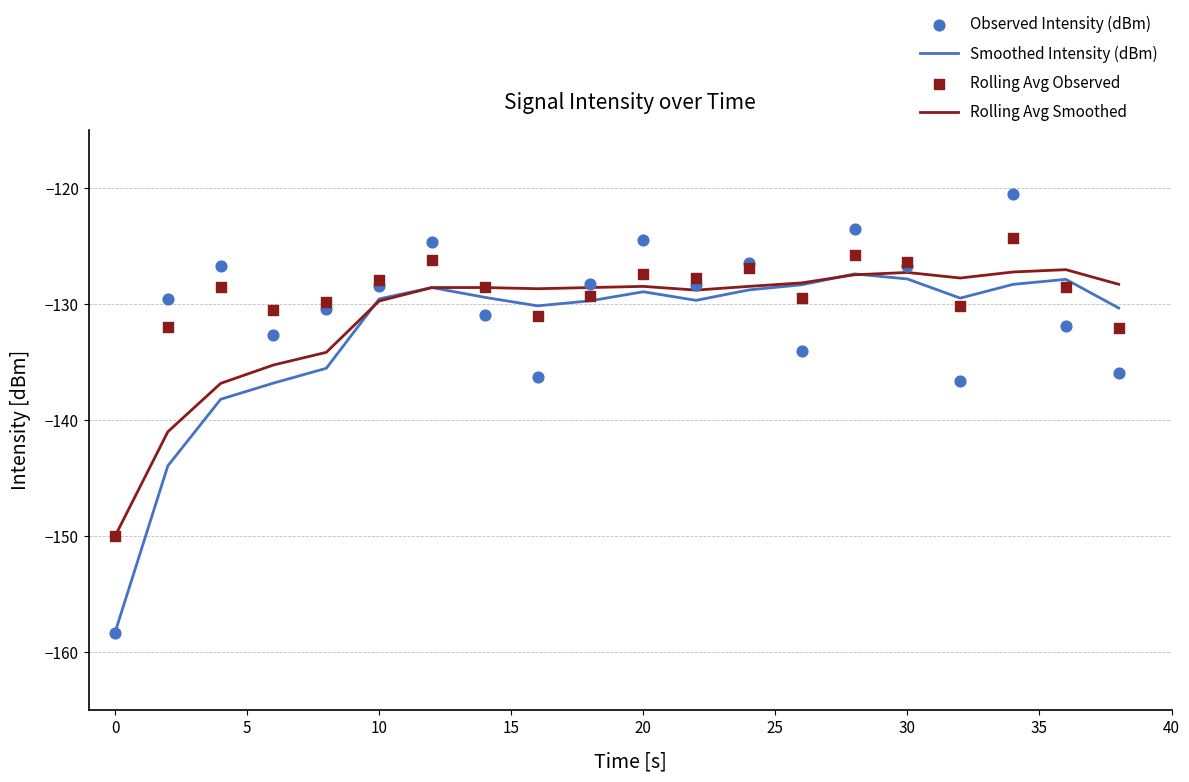

Which series contains the lowest Y value?

Smoothed Intensity (dBm)